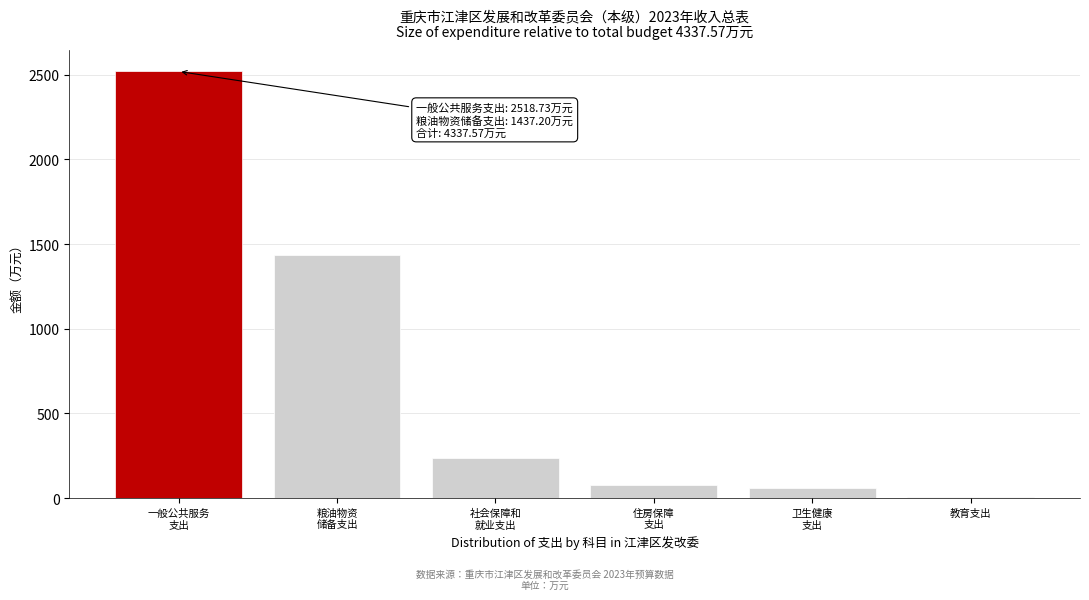

What is the maximum value shown in the chart?

2518.7